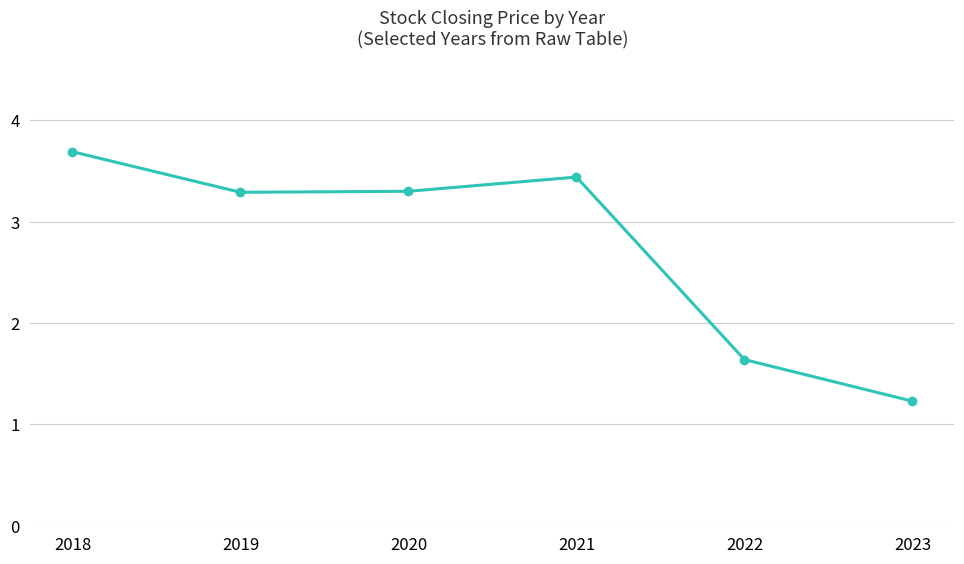

The value at 2019 is 4.9. True or false?

False